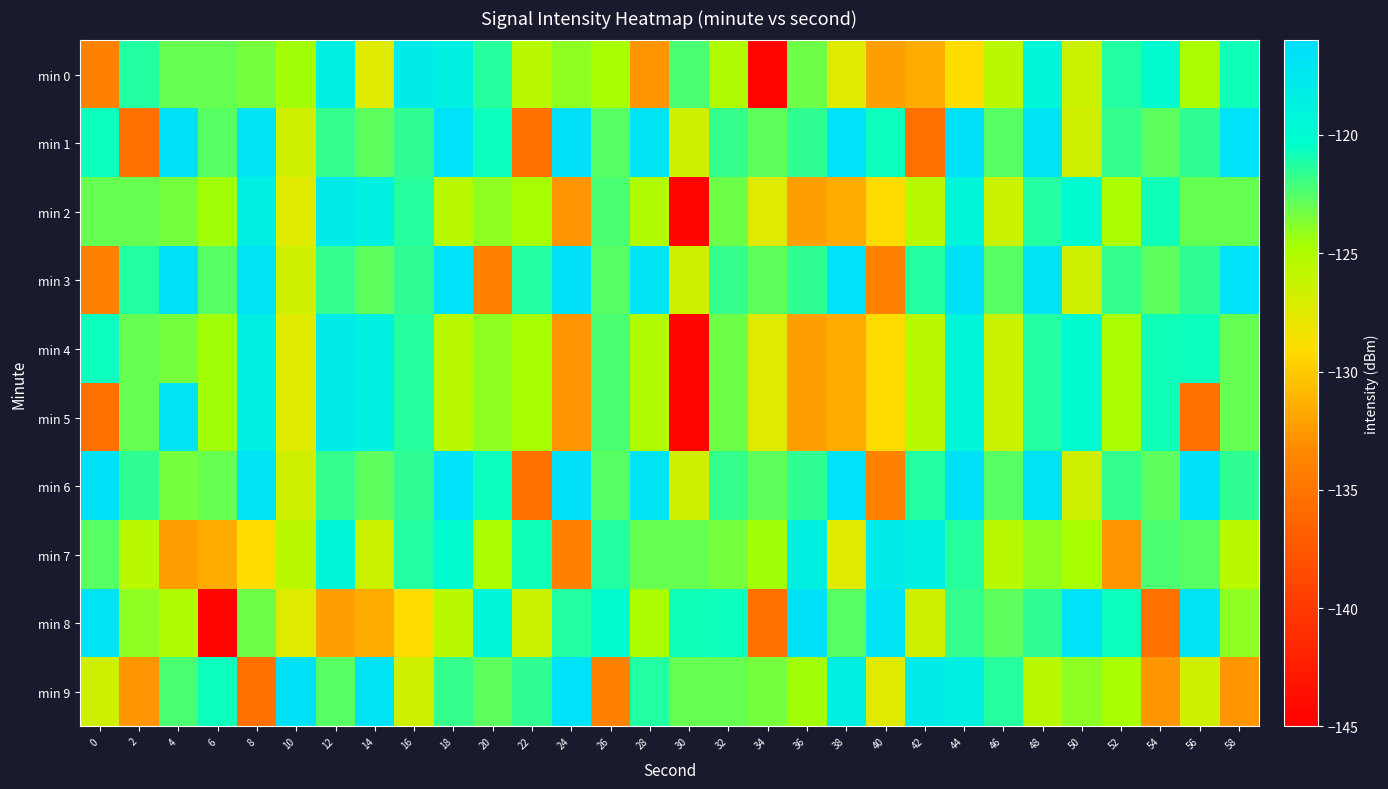

Reading left to right, transcribe all the data shown in this chart.

min 0: 0=-134.0	2=-121.3	4=-122.9	6=-123.0	8=-123.5	10=-124.5	12=-118.4	14=-127.5	16=-117.9	18=-118.6	20=-121.4	22=-125.4	24=-123.9	26=-124.6	28=-132.7	30=-122.3	32=-125.1	34=-144.6	36=-123.2	38=-127.3	40=-132.2	42=-131.6	44=-129.1	46=-125.6	48=-119.3	50=-126.3	52=-121.3	54=-119.9	56=-124.8	58=-120.8
min 1: 0=-120.7	2=-135.4	4=-116.6	6=-122.7	8=-116.9	10=-126.6	12=-121.7	14=-122.7	16=-121.6	18=-116.8	20=-120.7	22=-135.4	24=-116.6	26=-122.7	28=-116.9	30=-126.6	32=-121.7	34=-122.7	36=-121.6	38=-116.8	40=-120.7	42=-135.4	44=-116.6	46=-122.7	48=-116.9	50=-126.6	52=-121.7	54=-122.7	56=-121.6	58=-116.8
min 2: 0=-122.9	2=-123.0	4=-123.5	6=-124.5	8=-118.4	10=-127.5	12=-117.9	14=-118.6	16=-121.4	18=-125.4	20=-123.9	22=-124.6	24=-132.7	26=-122.3	28=-125.1	30=-144.6	32=-123.2	34=-127.3	36=-132.2	38=-131.6	40=-129.1	42=-125.6	44=-119.3	46=-126.3	48=-121.3	50=-119.9	52=-124.8	54=-120.8	56=-122.9	58=-123.0
min 3: 0=-134.0	2=-121.3	4=-116.6	6=-122.7	8=-116.9	10=-126.6	12=-121.7	14=-122.7	16=-121.6	18=-116.8	20=-134.0	22=-121.3	24=-116.6	26=-122.7	28=-116.9	30=-126.6	32=-121.7	34=-122.7	36=-121.6	38=-116.8	40=-134.0	42=-121.3	44=-116.6	46=-122.7	48=-116.9	50=-126.6	52=-121.7	54=-122.7	56=-121.6	58=-116.8
min 4: 0=-120.7	2=-122.9	4=-123.5	6=-124.5	8=-118.4	10=-127.5	12=-117.9	14=-118.6	16=-121.4	18=-125.4	20=-123.9	22=-124.6	24=-132.7	26=-122.3	28=-125.1	30=-144.6	32=-123.2	34=-127.3	36=-132.2	38=-131.6	40=-129.1	42=-125.6	44=-119.3	46=-126.3	48=-121.3	50=-119.9	52=-124.8	54=-120.8	56=-120.7	58=-122.9
min 5: 0=-135.4	2=-123.0	4=-116.9	6=-124.5	8=-118.4	10=-127.5	12=-117.9	14=-118.6	16=-121.4	18=-125.4	20=-123.9	22=-124.6	24=-132.7	26=-122.3	28=-125.1	30=-144.6	32=-123.2	34=-127.3	36=-132.2	38=-131.6	40=-129.1	42=-125.6	44=-119.3	46=-126.3	48=-121.3	50=-119.9	52=-124.8	54=-120.8	56=-135.4	58=-123.0
min 6: 0=-116.6	2=-121.6	4=-123.5	6=-123.0	8=-116.9	10=-126.6	12=-121.7	14=-122.7	16=-121.6	18=-116.8	20=-120.7	22=-135.4	24=-116.6	26=-122.7	28=-116.9	30=-126.6	32=-121.7	34=-122.7	36=-121.6	38=-116.8	40=-134.0	42=-121.3	44=-116.6	46=-122.7	48=-116.9	50=-126.6	52=-121.7	54=-122.7	56=-116.6	58=-121.6
min 7: 0=-122.7	2=-125.4	4=-132.2	6=-131.6	8=-129.1	10=-125.6	12=-119.3	14=-126.3	16=-121.3	18=-119.9	20=-124.8	22=-120.8	24=-134.0	26=-121.3	28=-122.9	30=-123.0	32=-123.5	34=-124.5	36=-118.4	38=-127.5	40=-117.9	42=-118.6	44=-121.4	46=-125.4	48=-123.9	50=-124.6	52=-132.7	54=-122.3	56=-122.7	58=-125.4
min 8: 0=-116.9	2=-123.9	4=-125.1	6=-144.6	8=-123.2	10=-127.3	12=-132.2	14=-131.6	16=-129.1	18=-125.6	20=-119.3	22=-126.3	24=-121.3	26=-119.9	28=-124.8	30=-120.8	32=-120.7	34=-135.4	36=-116.6	38=-122.7	40=-116.9	42=-126.6	44=-121.7	46=-122.7	48=-121.6	50=-116.8	52=-120.7	54=-135.4	56=-116.9	58=-123.9
min 9: 0=-126.6	2=-132.7	4=-122.3	6=-120.7	8=-135.4	10=-116.6	12=-122.7	14=-116.9	16=-126.6	18=-121.7	20=-122.7	22=-121.6	24=-116.8	26=-134.0	28=-121.3	30=-122.9	32=-123.0	34=-123.5	36=-124.5	38=-118.4	40=-127.5	42=-117.9	44=-118.6	46=-121.4	48=-125.4	50=-123.9	52=-124.6	54=-132.7	56=-126.6	58=-132.7